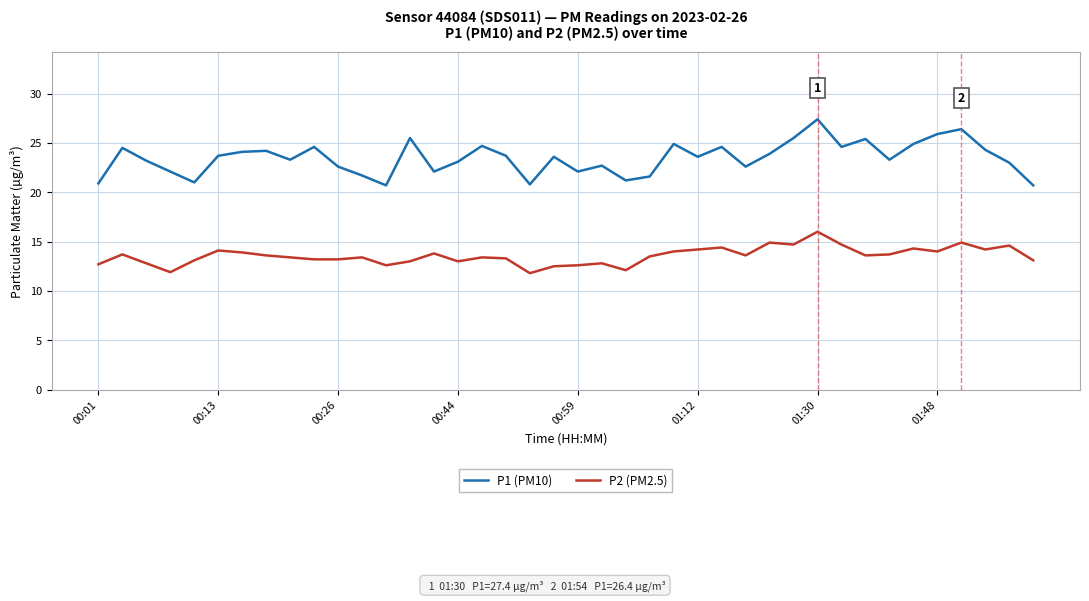

What is the highest value of the P2 (PM2.5) series?

16.0